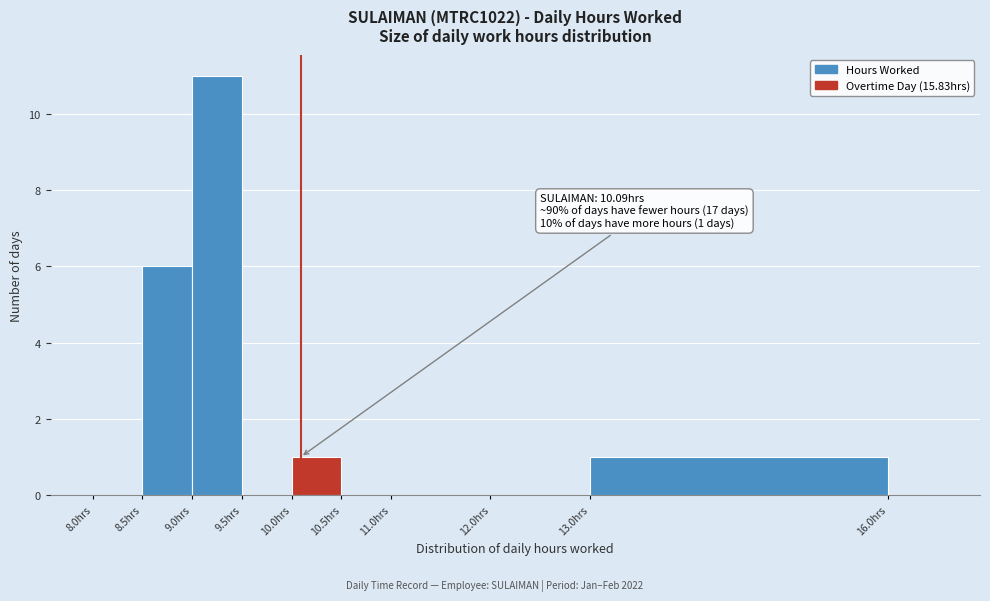

Over which range of the x-axis is the bar tallest?

9.0 to 9.5